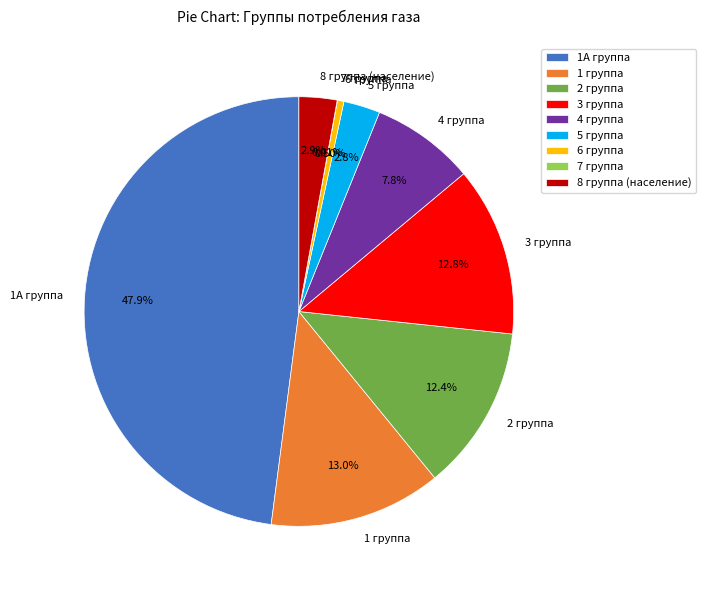

What percentage is the 4 группа slice, to the nearest percent?

8%